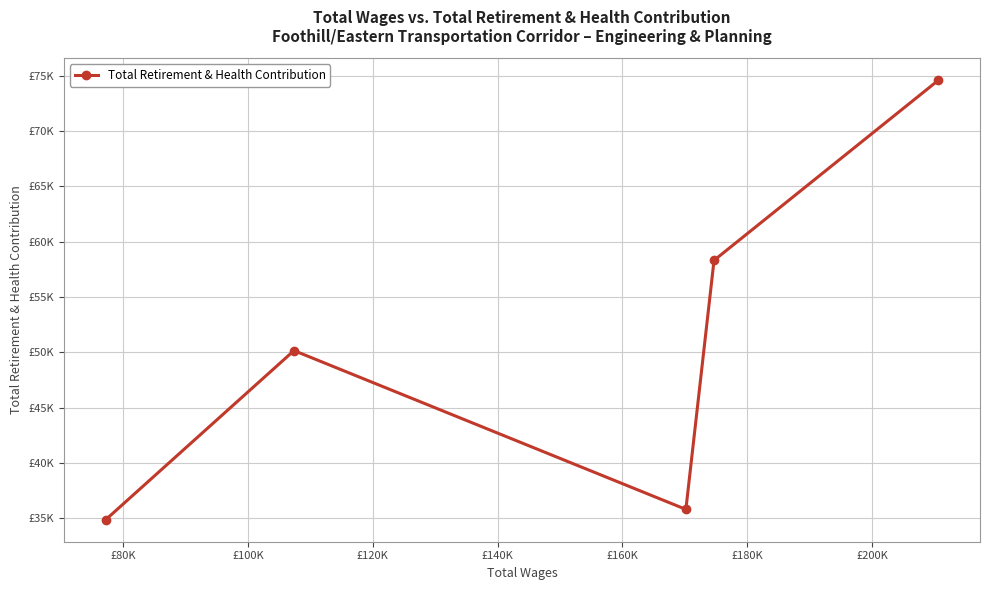

Does the chart have visible grid lines?

Yes